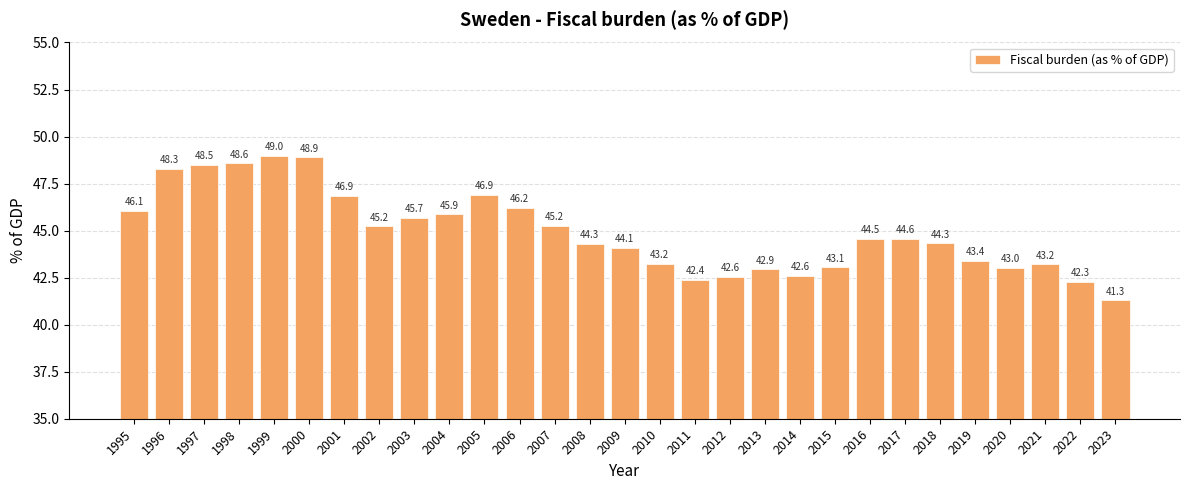

What is the sum of all values?

1303.0